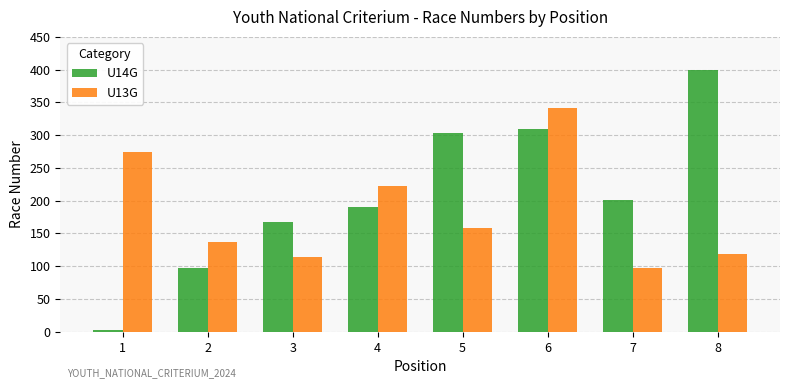

Count the number of data series in this chart.

2